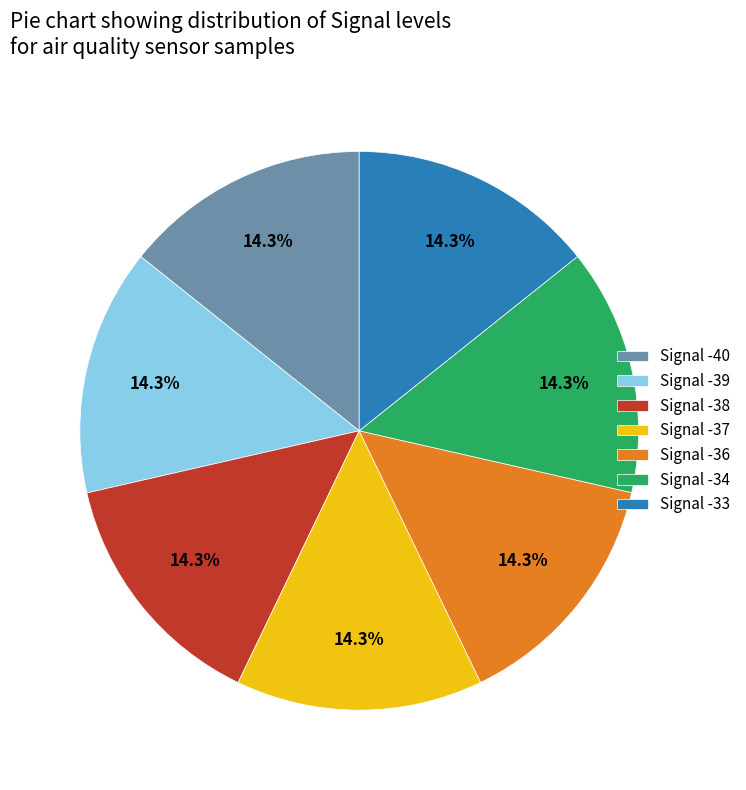

Combined, what portion of the pie is Signal -39 and Signal -37?

28.6%